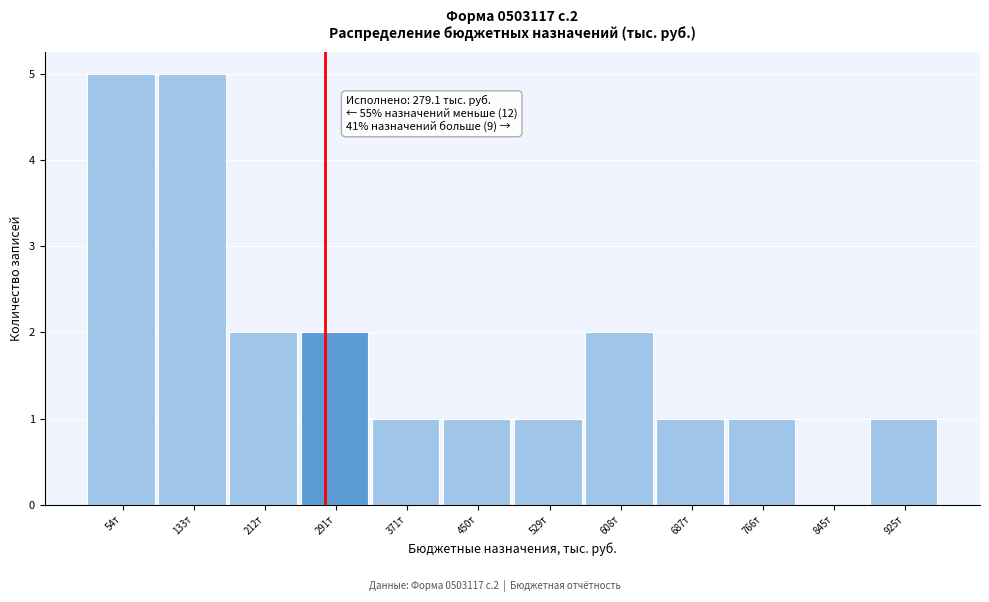

Reading left to right, what are all the values shown in this chart?

54т=5	133т=5	212т=2	291т=2	371т=1	450т=1	529т=1	608т=2	687т=1	766т=1	845т=0	925т=1